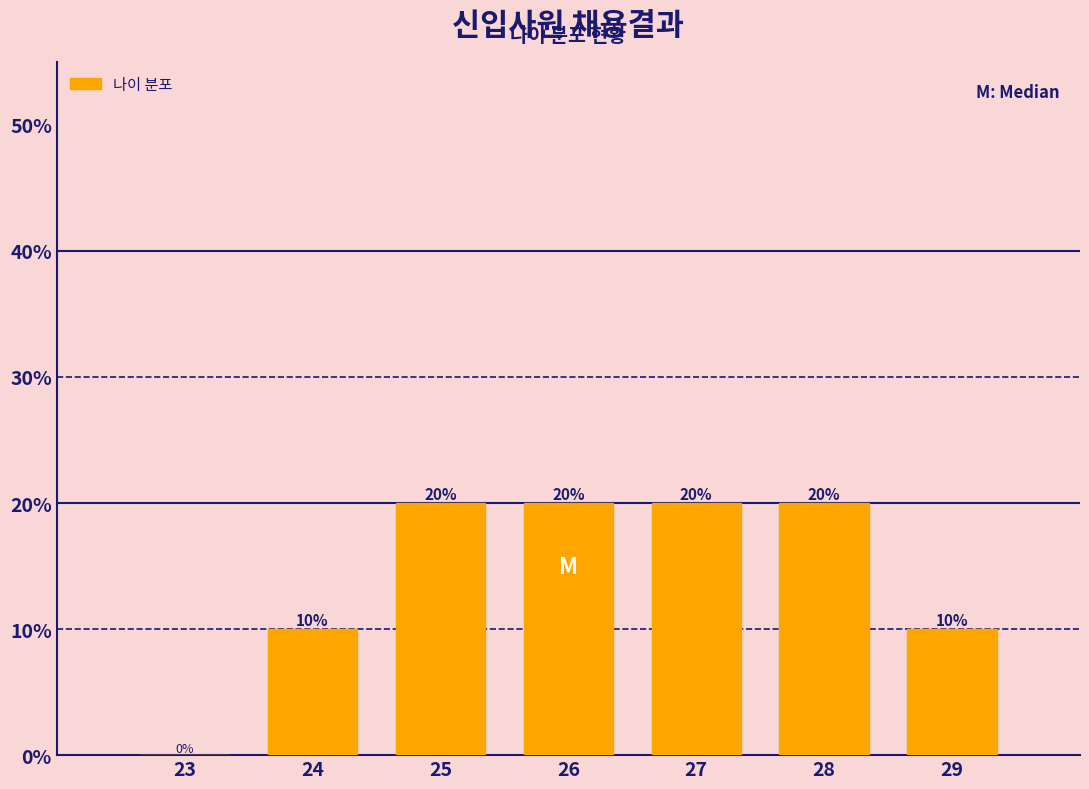

Reading right to left, extract all data points from this chart.

29=10	28=20	27=20	26=20	25=20	24=10	23=0